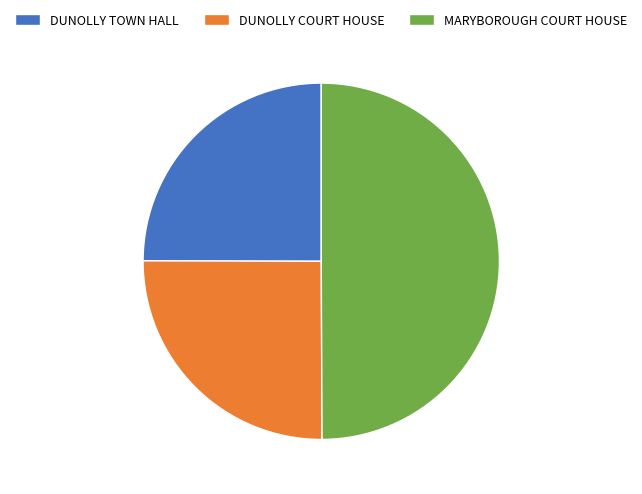

Which category has the biggest portion of the pie?

MARYBOROUGH COURT HOUSE